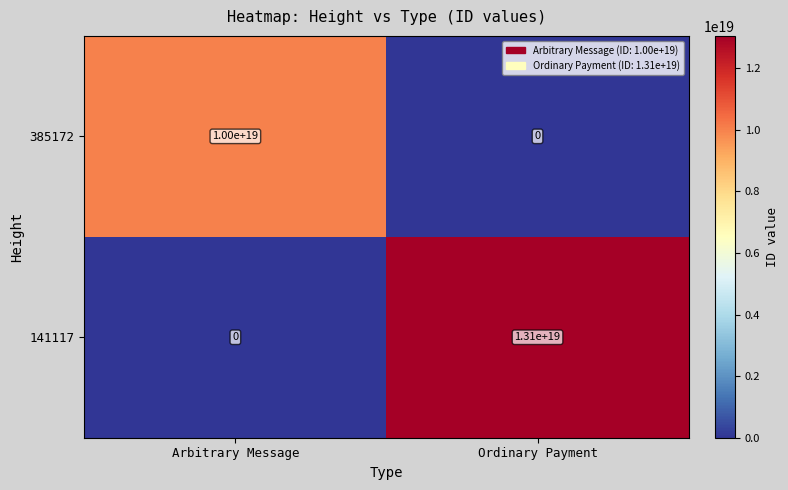

Where is 385172 nearest to the value 5000000000000000000?

Arbitrary Message